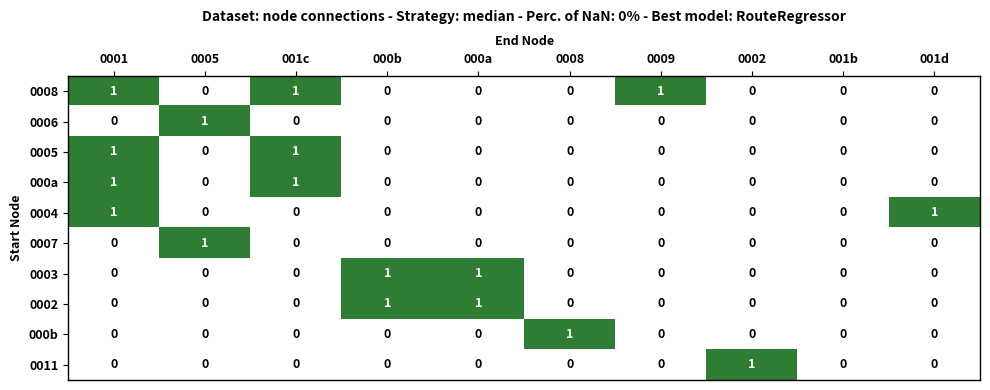

How many values in the 0008 series exceed 0?

3